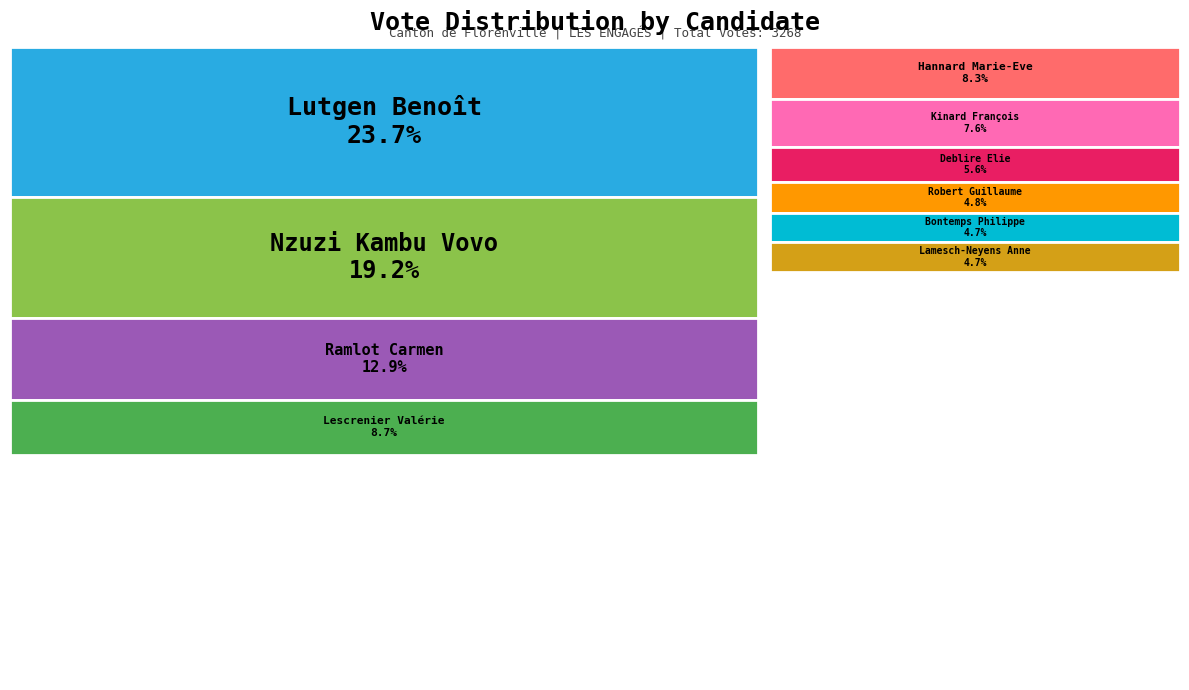

What percentage is the Bontemps Philippe slice, to the nearest percent?

5%